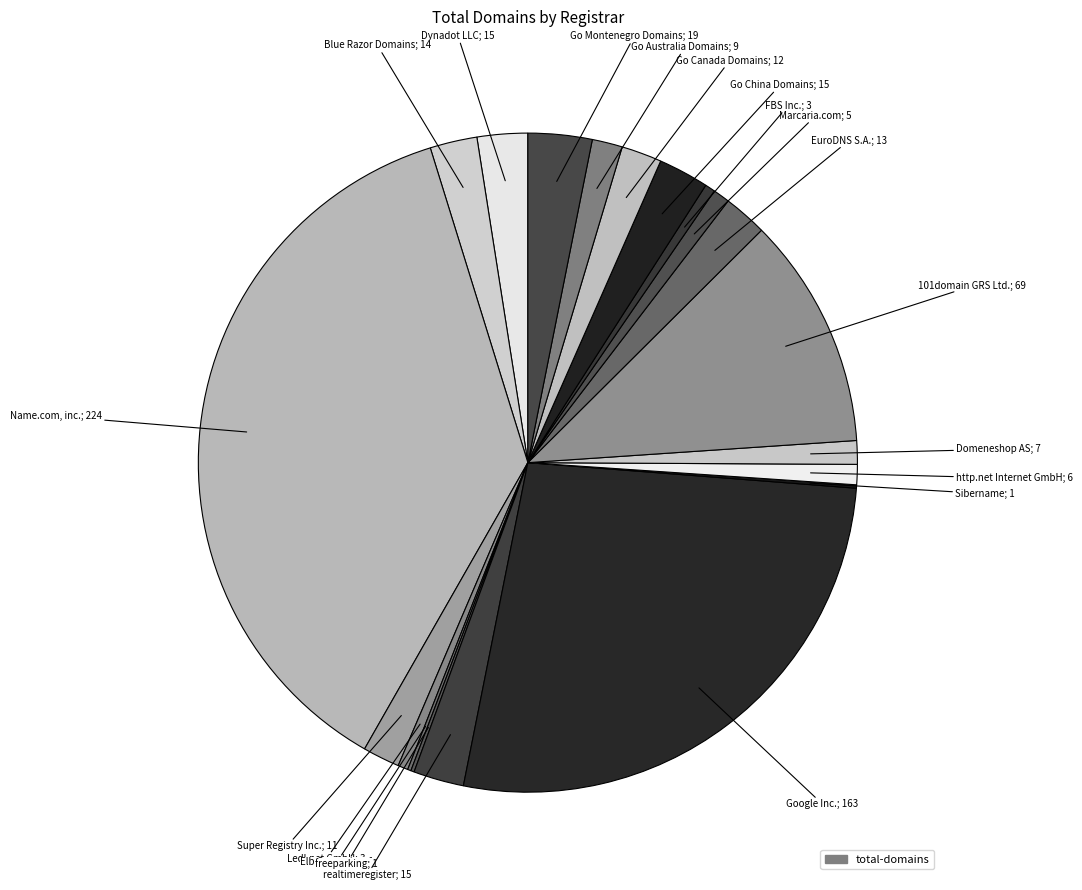

How many segments does this pie chart have?

20